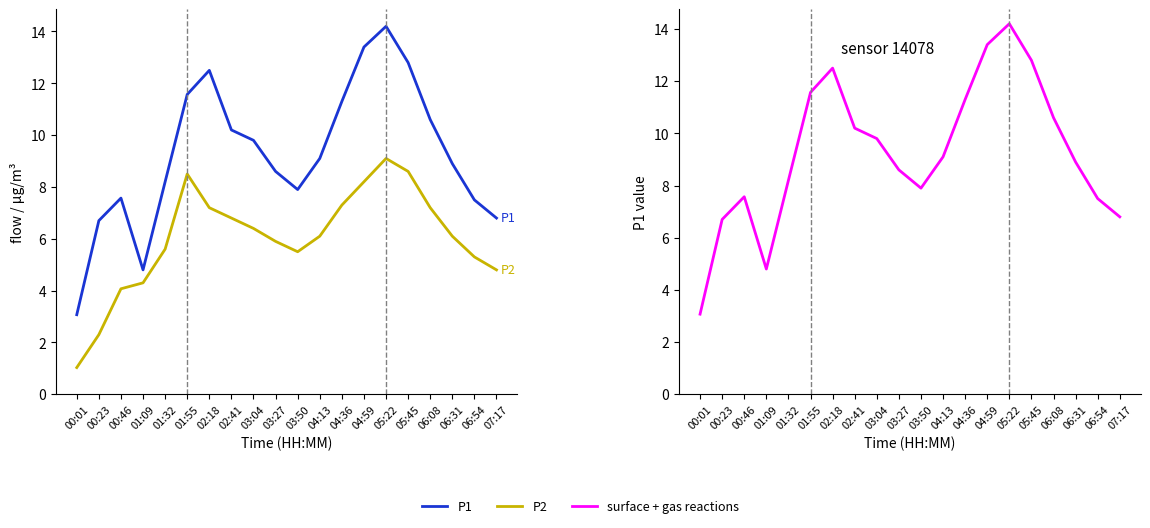

Reading left to right, extract all data points from this chart.

P1: 3.1	6.7	7.6	4.8	8.2	11.6	12.5	10.2	9.8	8.6	7.9	9.1	11.3	13.4	14.2	12.8	10.6	8.9	7.5	6.8
P2: 1.0	2.3	4.1	4.3	5.6	8.5	7.2	6.8	6.4	5.9	5.5	6.1	7.3	8.2	9.1	8.6	7.2	6.1	5.3	4.8
surface + gas reactions: 3.1	6.7	7.6	4.8	8.2	11.6	12.5	10.2	9.8	8.6	7.9	9.1	11.3	13.4	14.2	12.8	10.6	8.9	7.5	6.8